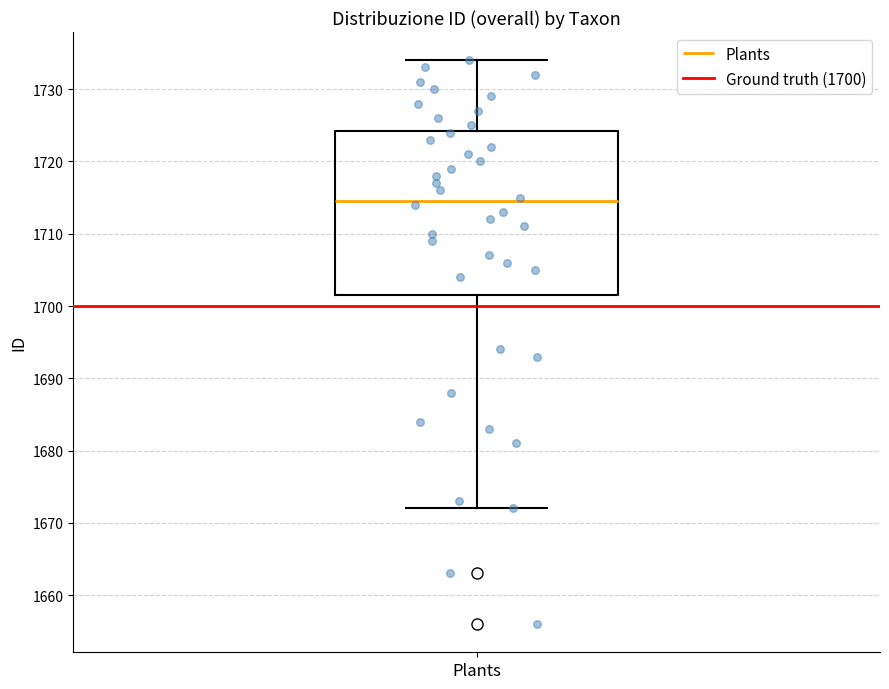

Read this box plot against the y-axis: the position of the median line, the range covered by the box, and the ends of both whiskers. The values are not printed on the chart, so give them approximately, as read against the axis.

median 1715, box 1702 to 1724, whiskers 1672 to 1734